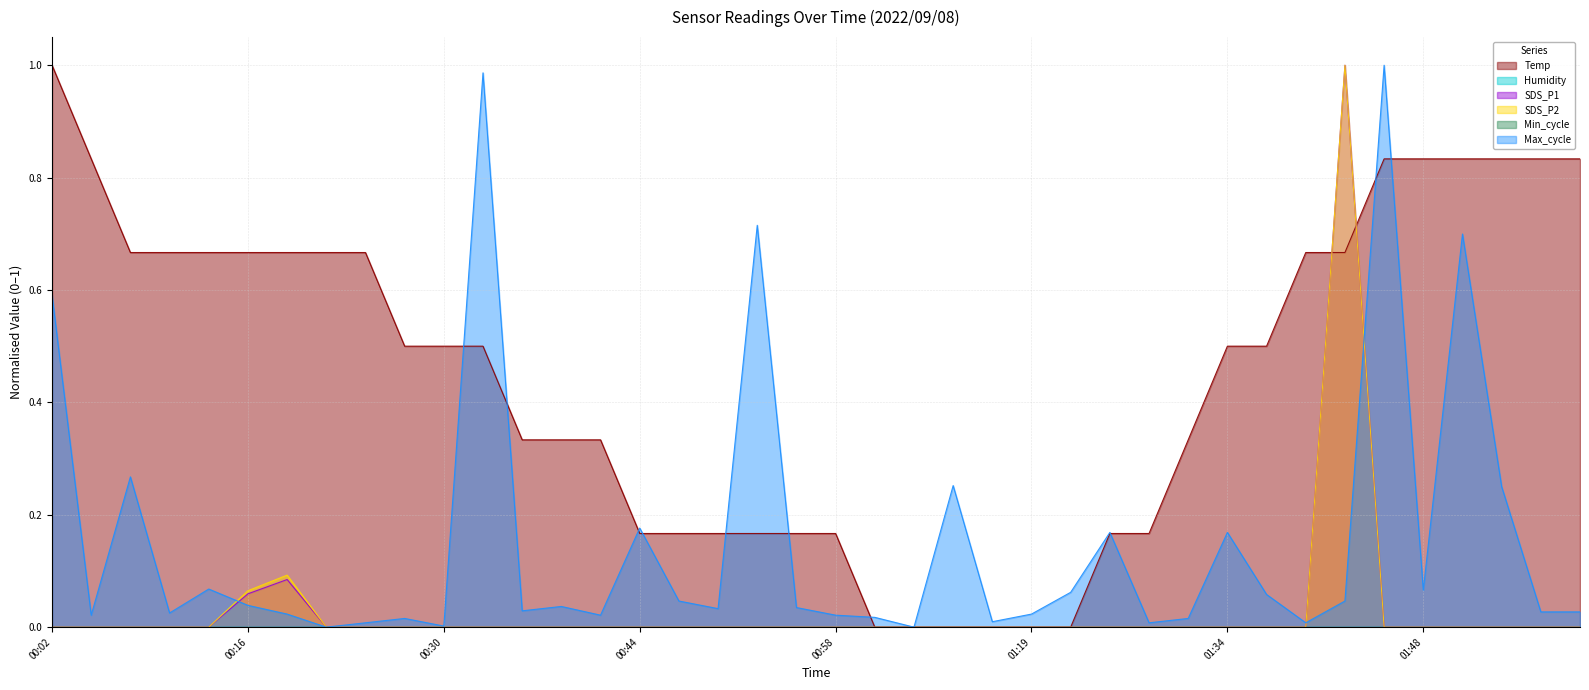

Is it true that Temp equals 0.4 at 01:01?

False